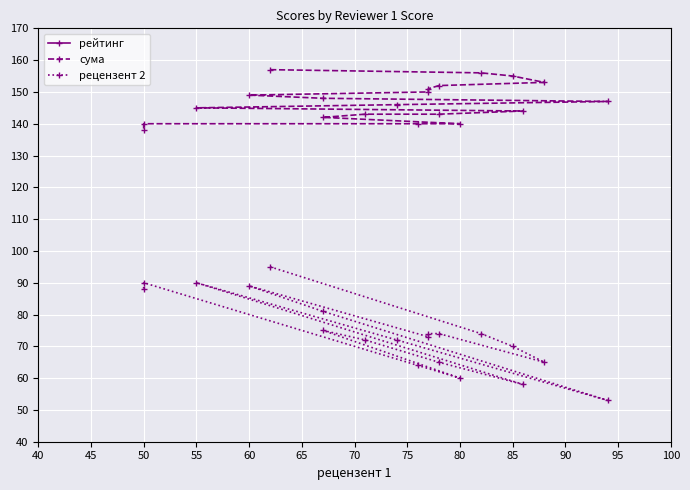

True or false: рейтинг and сума cross at least once.

False